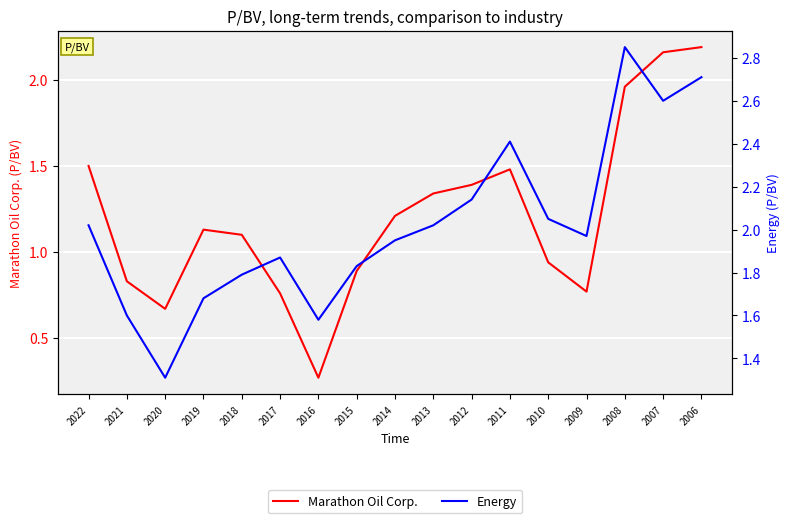

How many values in the Marathon Oil Corp. series exceed 1?

10